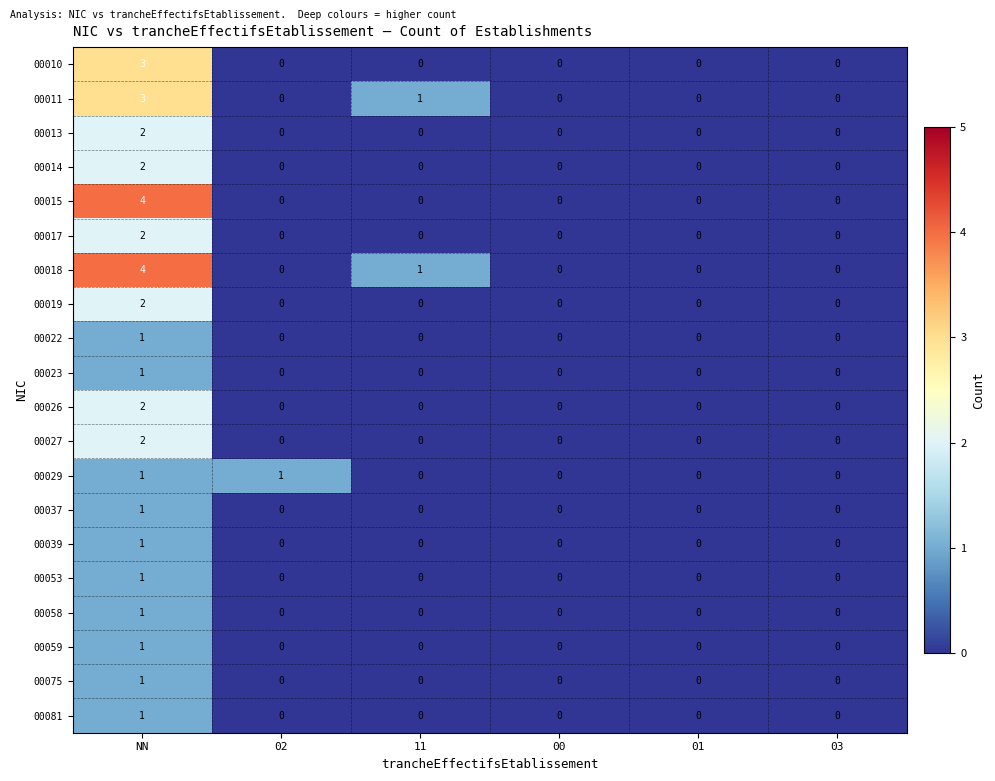

At which category does the chart reach its peak across all series?

NN